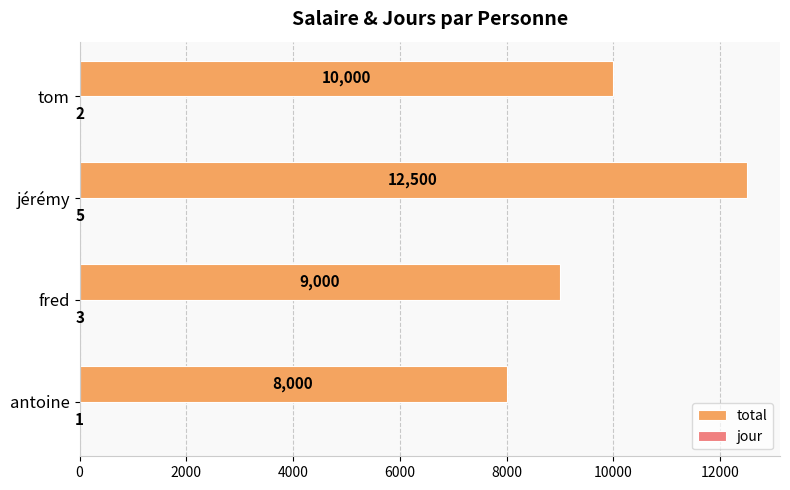

What is the sum of the total values at jérémy and fred?

21500